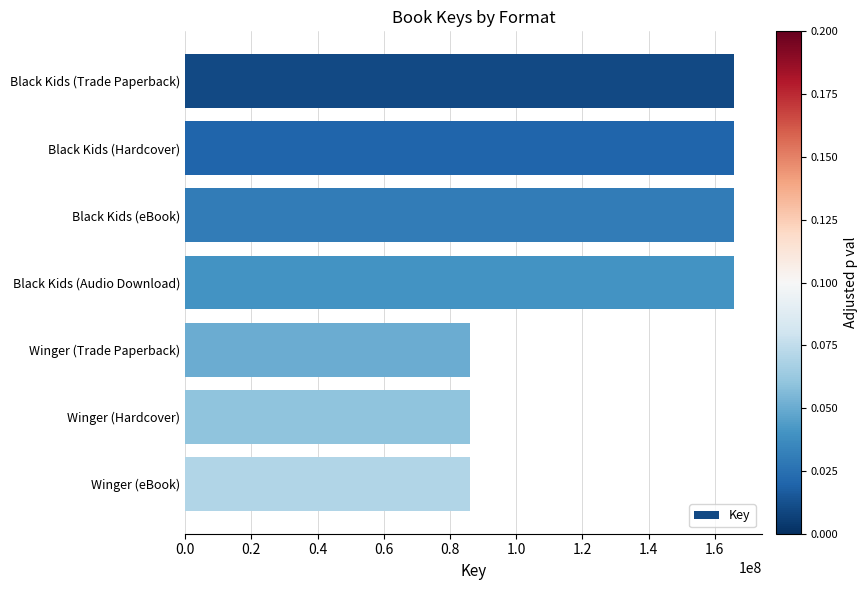

True or false: the data shows 36694118 at Black Kids (Trade Paperback).

False